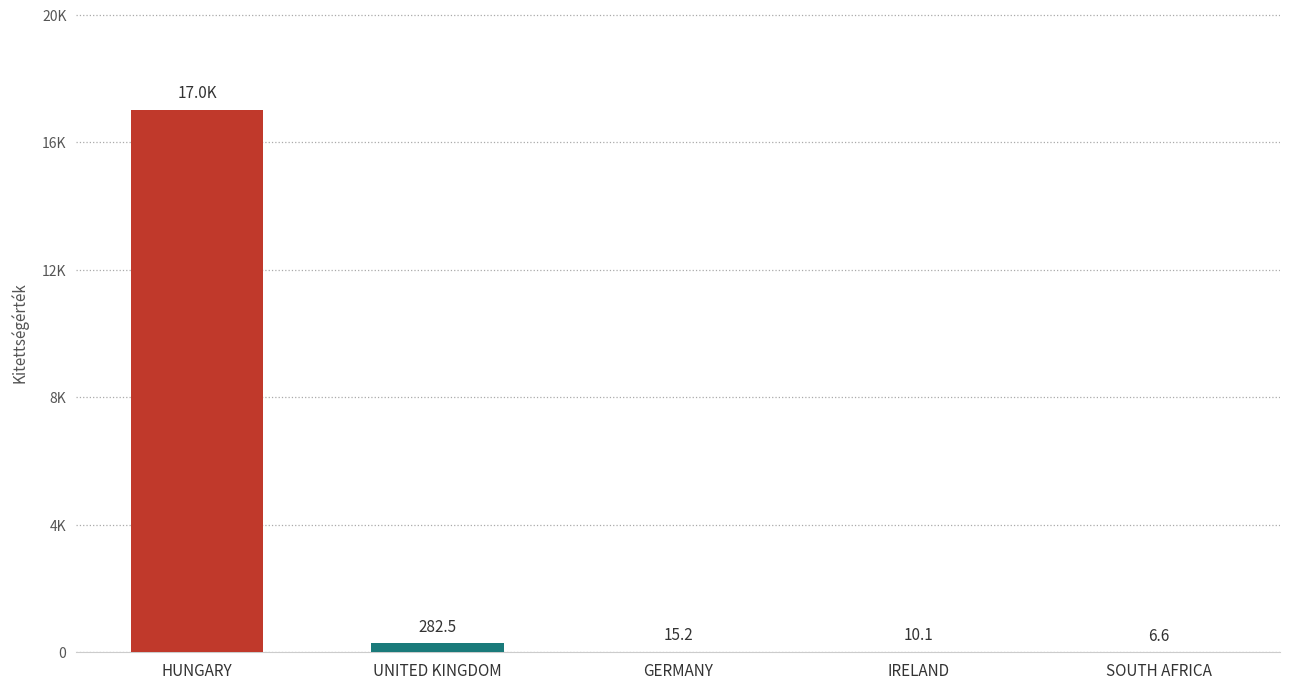

Which label corresponds to the largest value in the chart?

HUNGARY